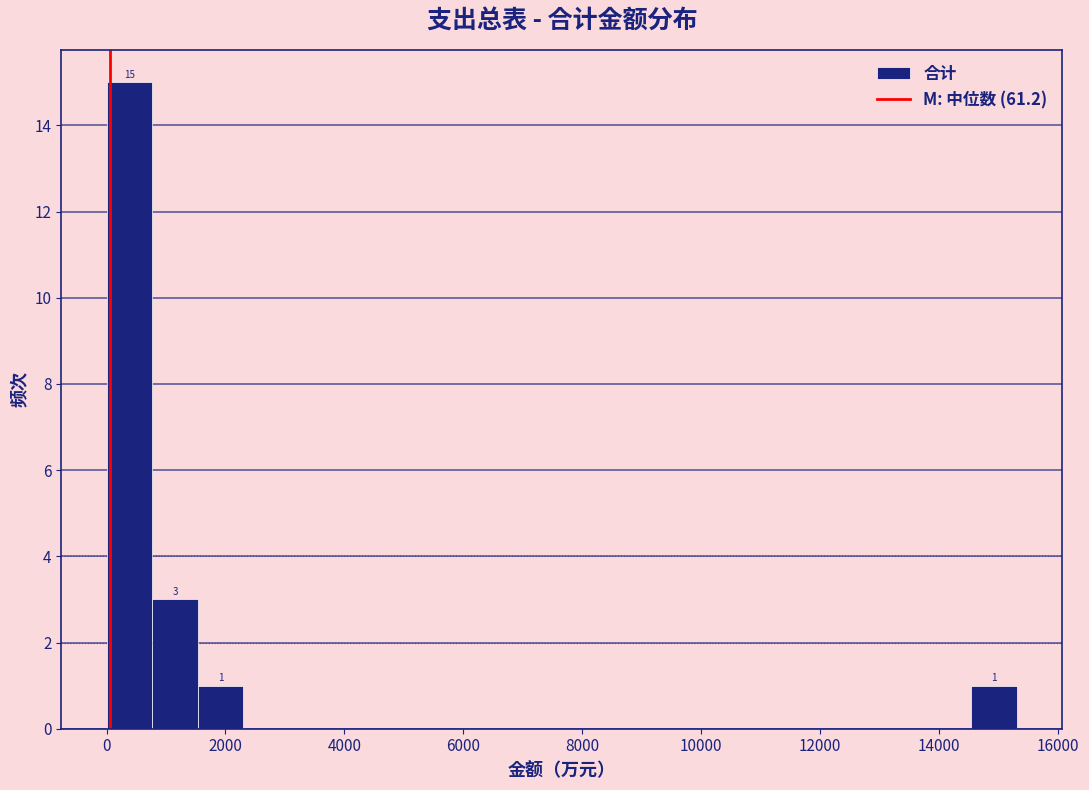

Read against the x-axis, roughly where is the centre of the tallest bar?

400